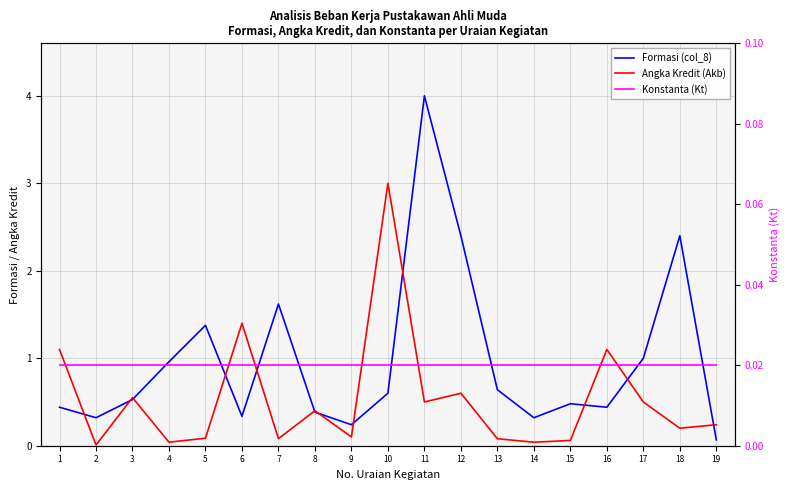

Reading right to left, transcribe all the data shown in this chart.

Formasi (col_8): 19=0.1	18=2.4	17=1.0	16=0.4	15=0.5	14=0.3	13=0.6	12=2.4	11=4.0	10=0.6	9=0.2	8=0.4	7=1.6	6=0.3	5=1.4	4=1.0	3=0.5	2=0.3	1=0.4
Angka Kredit (Akb): 19=0.2	18=0.2	17=0.5	16=1.1	15=0.1	14=0.0	13=0.1	12=0.6	11=0.5	10=3.0	9=0.1	8=0.4	7=0.1	6=1.4	5=0.1	4=0.0	3=0.6	2=0.0	1=1.1
Konstanta (Kt): 19=0.0	18=0.0	17=0.0	16=0.0	15=0.0	14=0.0	13=0.0	12=0.0	11=0.0	10=0.0	9=0.0	8=0.0	7=0.0	6=0.0	5=0.0	4=0.0	3=0.0	2=0.0	1=0.0